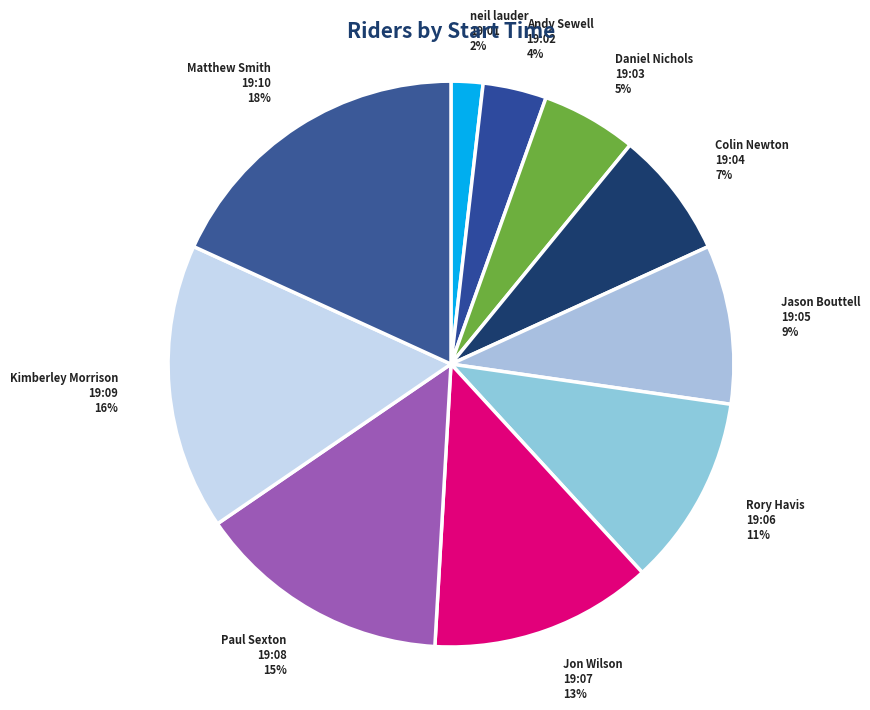

Rank the categories by value from highest to lowest.

Matthew Smith 19:10, Kimberley Morrison 19:09, Paul Sexton 19:08, Jon Wilson 19:07, Rory Havis 19:06, Jason Bouttell 19:05, Colin Newton 19:04, Daniel Nichols 19:03, Andy Sewell 19:02, neil lauder 19:01